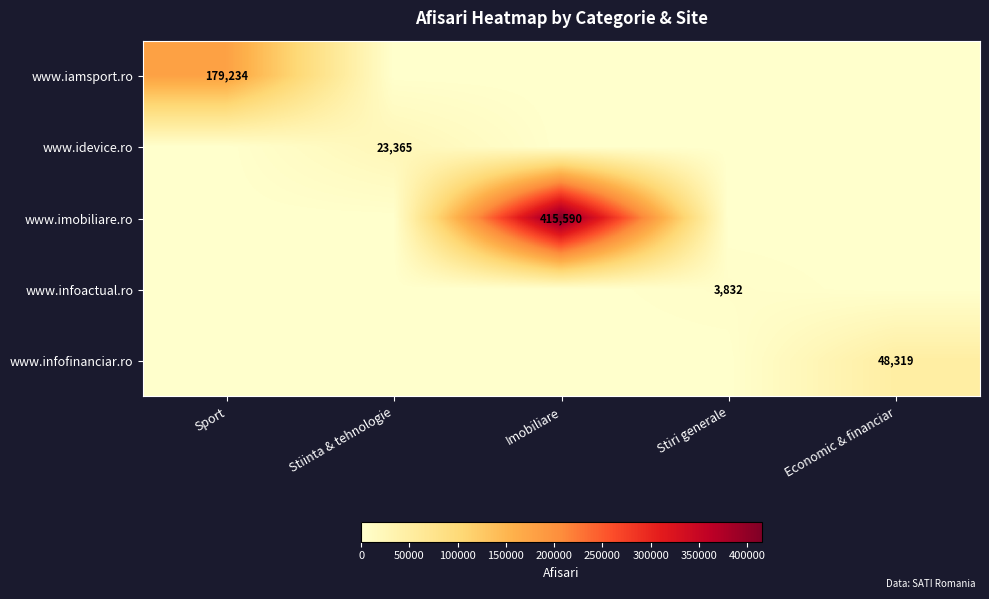

What is the approximate value of www.imobiliare.ro at Imobiliare, to the nearest 50?

415600